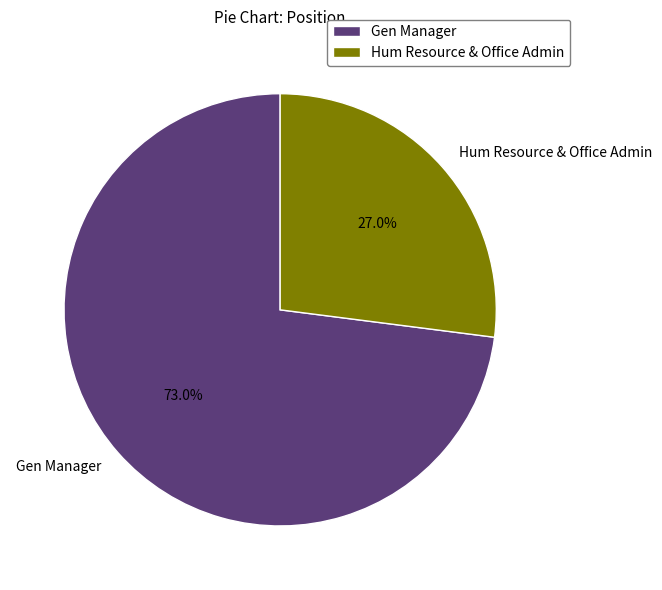

What is the smallest slice in the pie chart?

Hum Resource & Office Admin